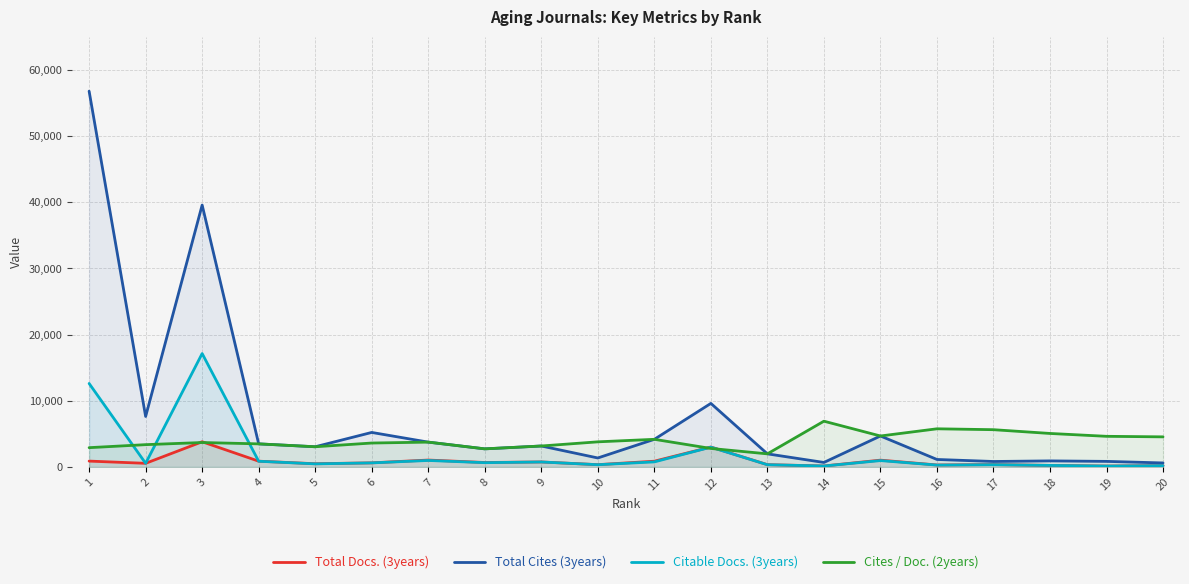

At which category is the sum across all series the highest?

1